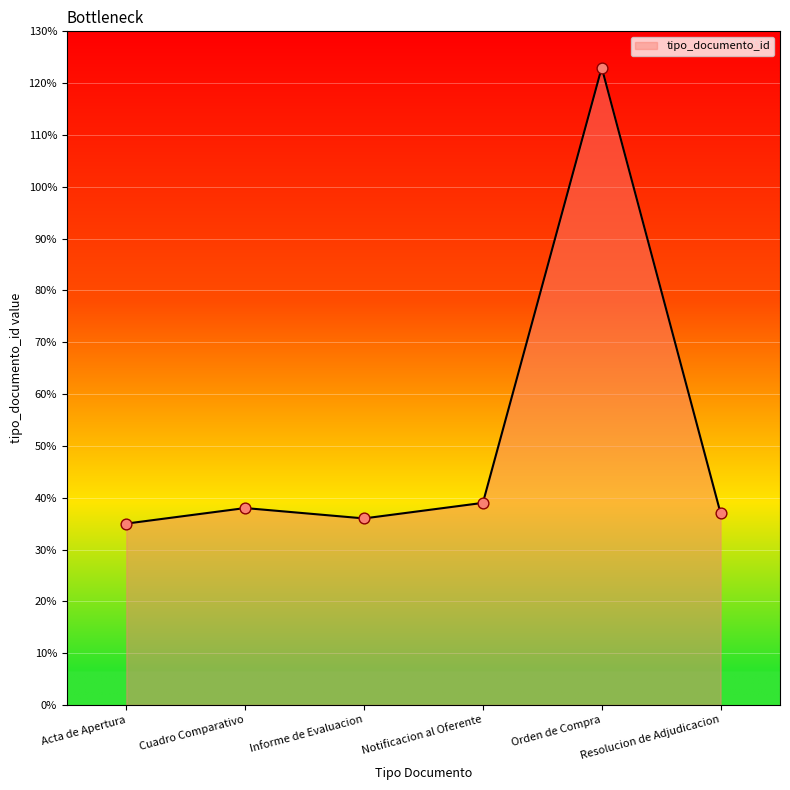

Approximately how many times larger is the value at Acta de Apertura compared to Informe de Evaluacion?

1.0